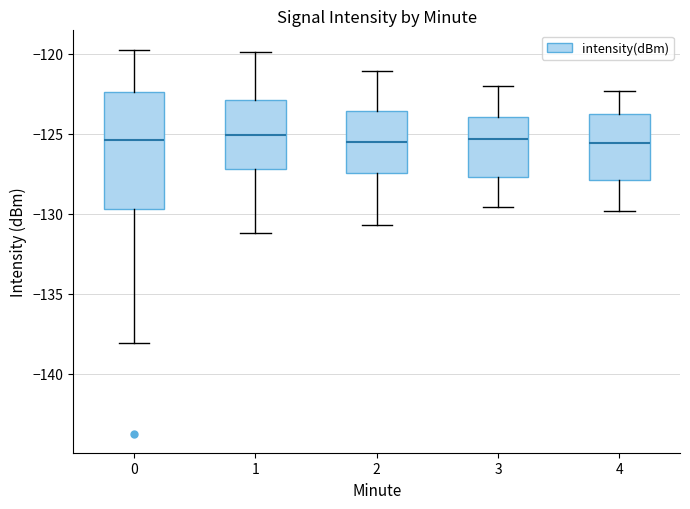

Reading left to right, read every box against the y-axis: the position of its median line, the range the box covers, and the ends of its whiskers. The values are not printed on the chart, so give them approximately, as read against the axis.

0: median -125.5, box -129.5 to -122.5, whiskers -138.0 to -119.5
1: median -125.0, box -127.0 to -123.0, whiskers -131.0 to -120.0
2: median -125.5, box -127.5 to -123.5, whiskers -130.5 to -121.0
3: median -125.5, box -127.5 to -124.0, whiskers -129.5 to -122.0
4: median -125.5, box -128.0 to -124.0, whiskers -130.0 to -122.5